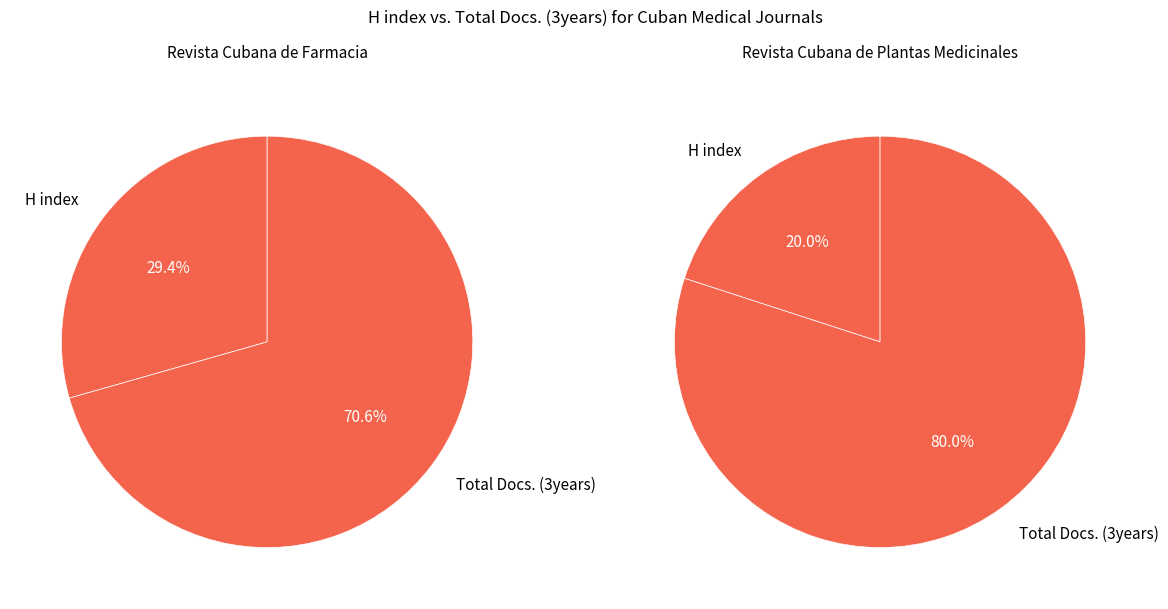

What percentage is the H index slice, to the nearest percent?

29%